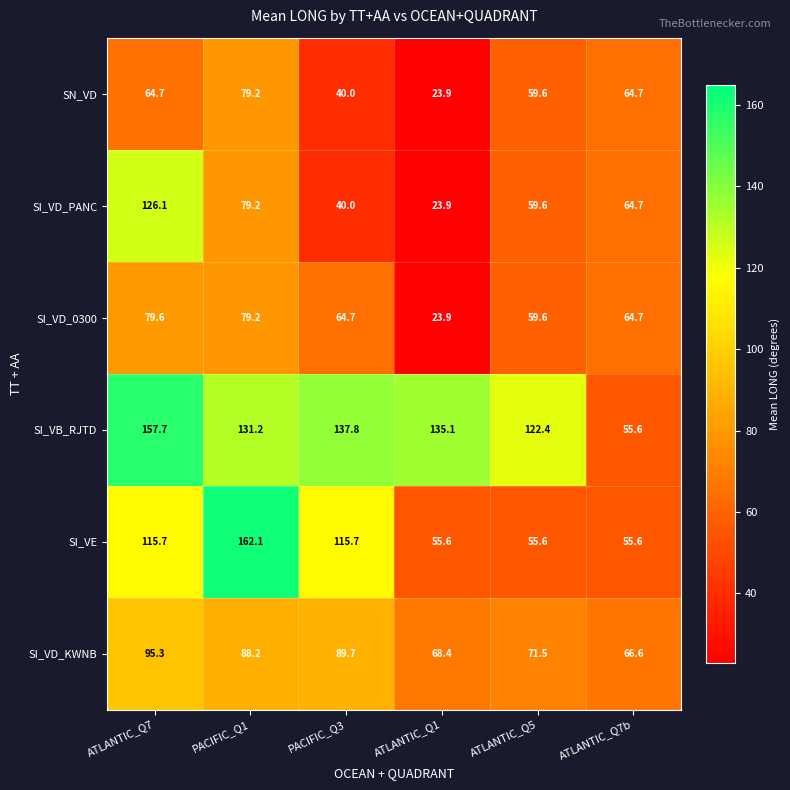

What is the sum of all SI_VB_RJTD values?

739.8